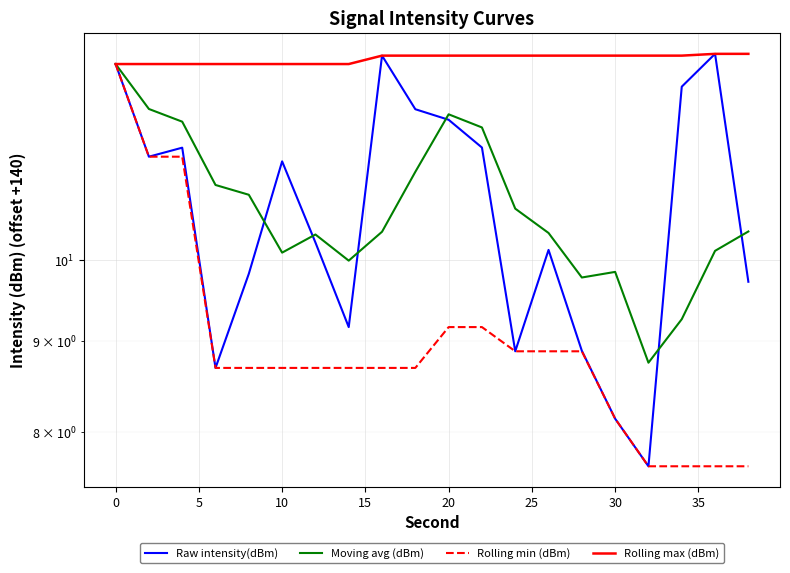

What is the difference between the second highest and minimum values in the Raw intensity(dBm) series?

5.4